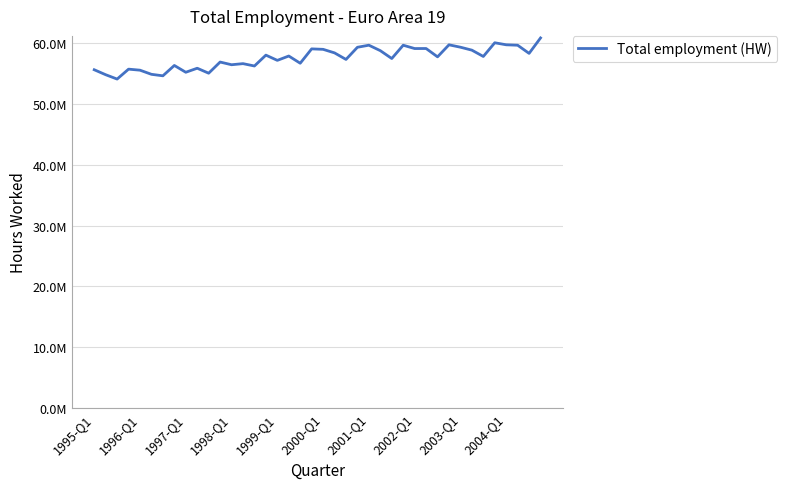

Does the chart display data point markers on the line(s)?

No